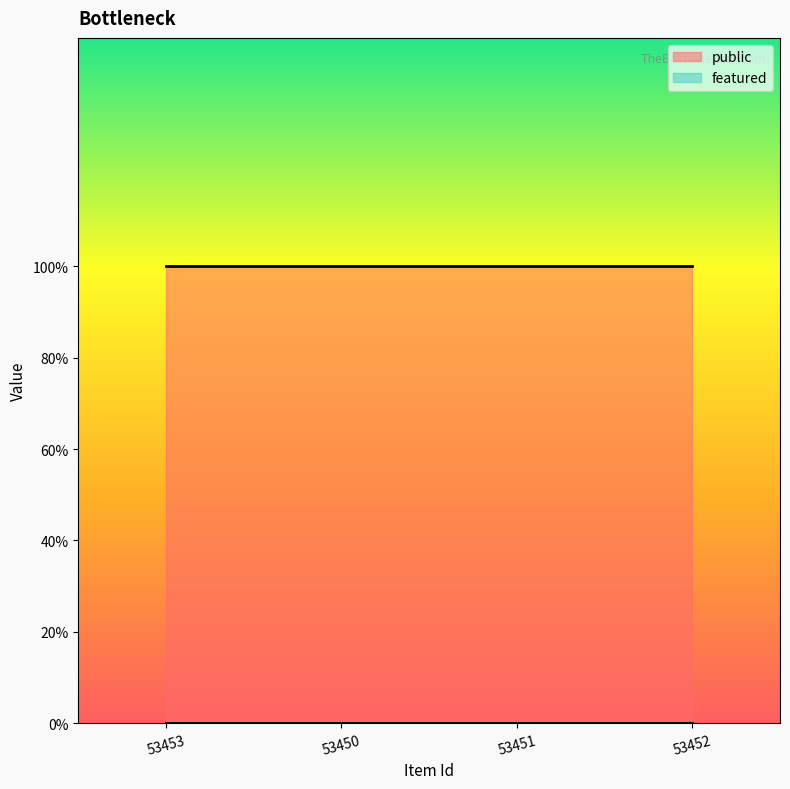

List the series in order of their peak value, lowest first.

featured, public